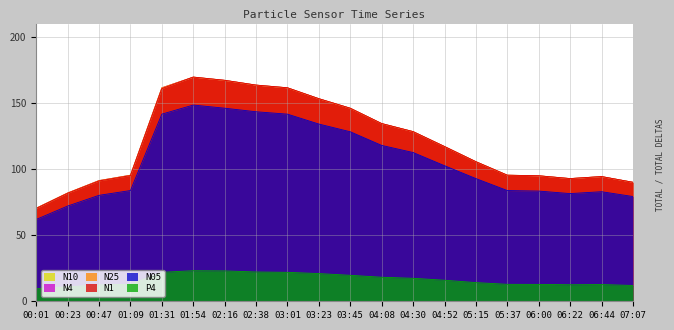

Which has a higher value, 00:47 or 02:38?

02:38